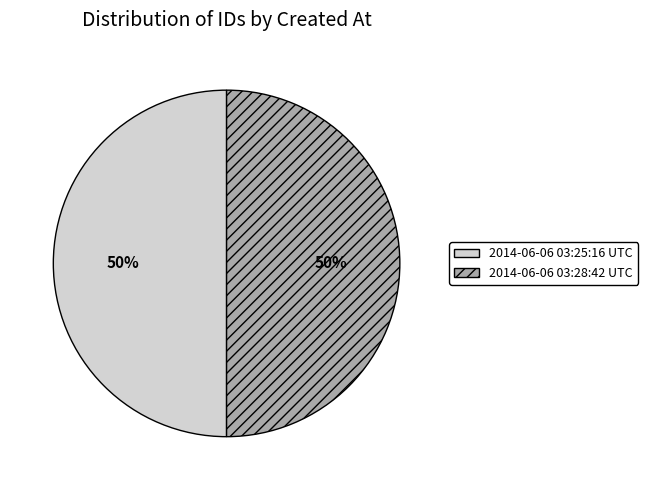

Is it true that 2014-06-06 03:28:42 UTC is 37% of the pie?

False